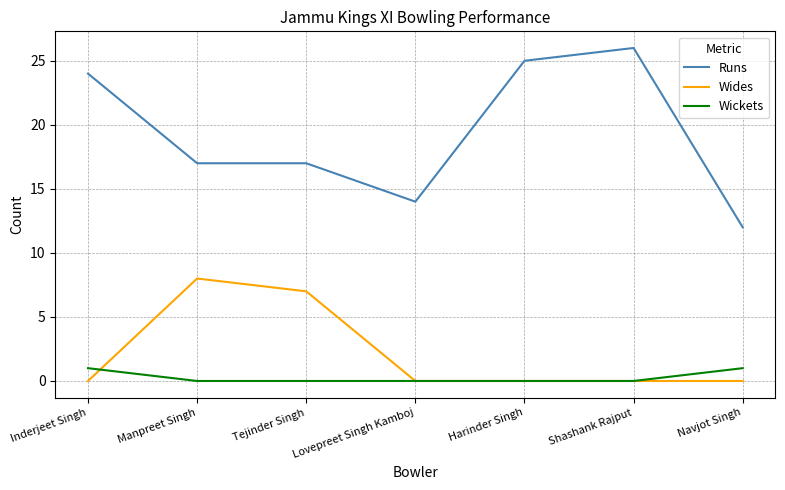

What is the total value across all series at Lovepreet Singh Kamboj?

14